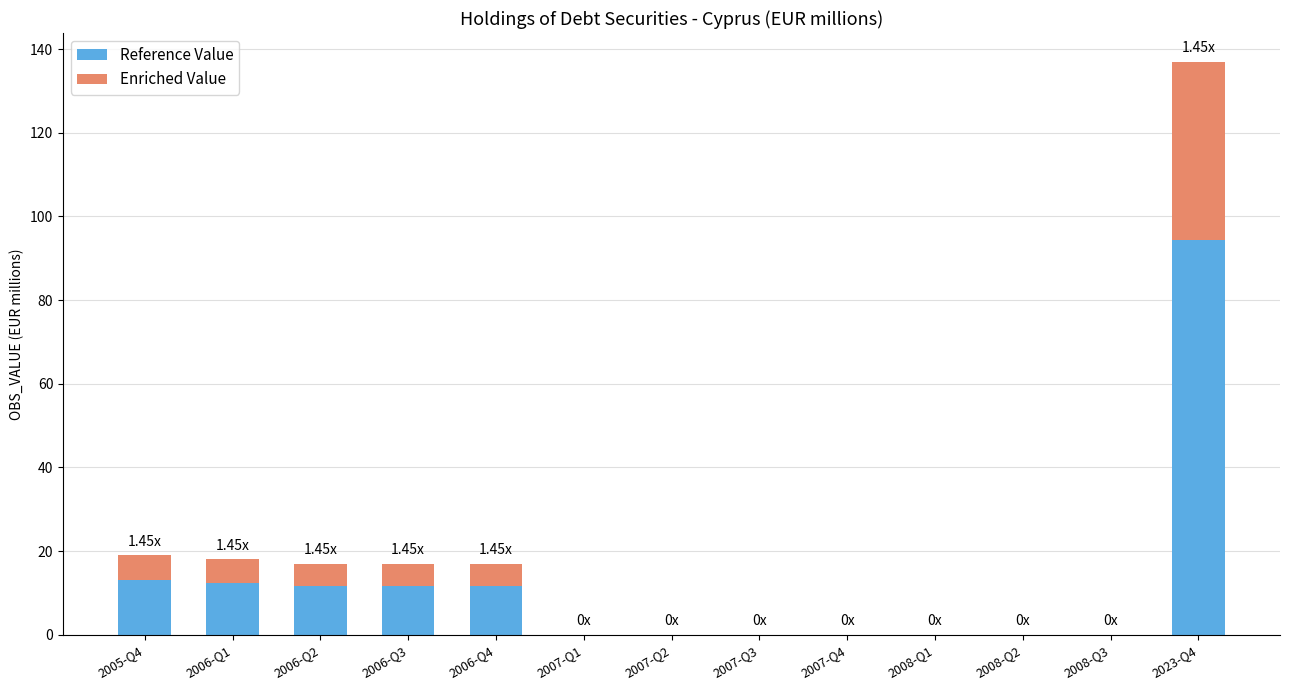

At which category is the sum across all series the highest?

2023-Q4